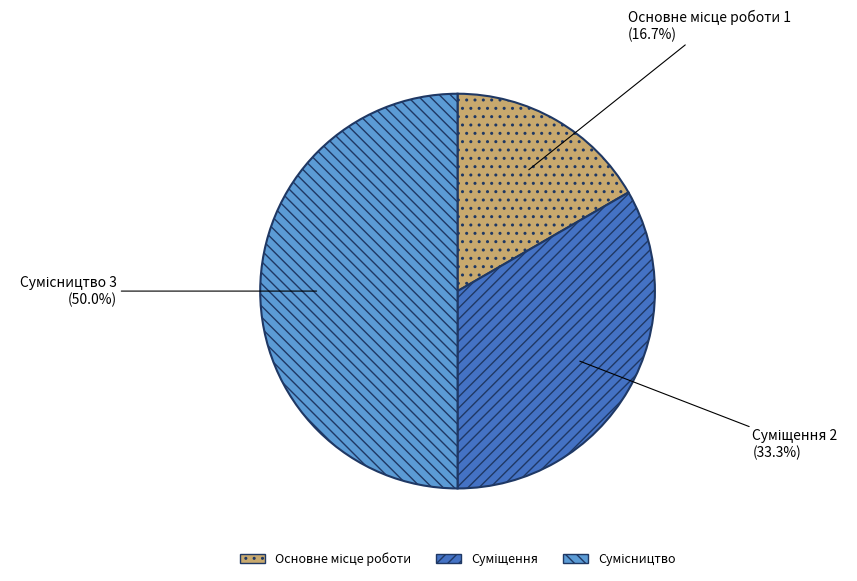

Is it true that Основне місце роботи is 17% of the pie?

True